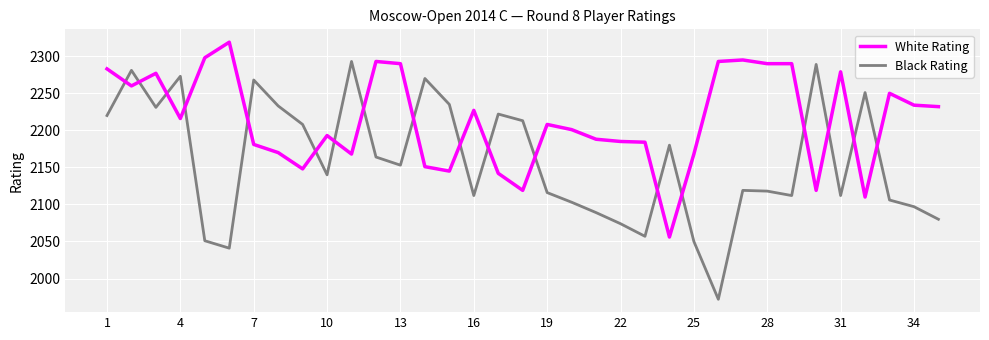

What is the difference between the maximum and minimum values in the Black Rating series?

321